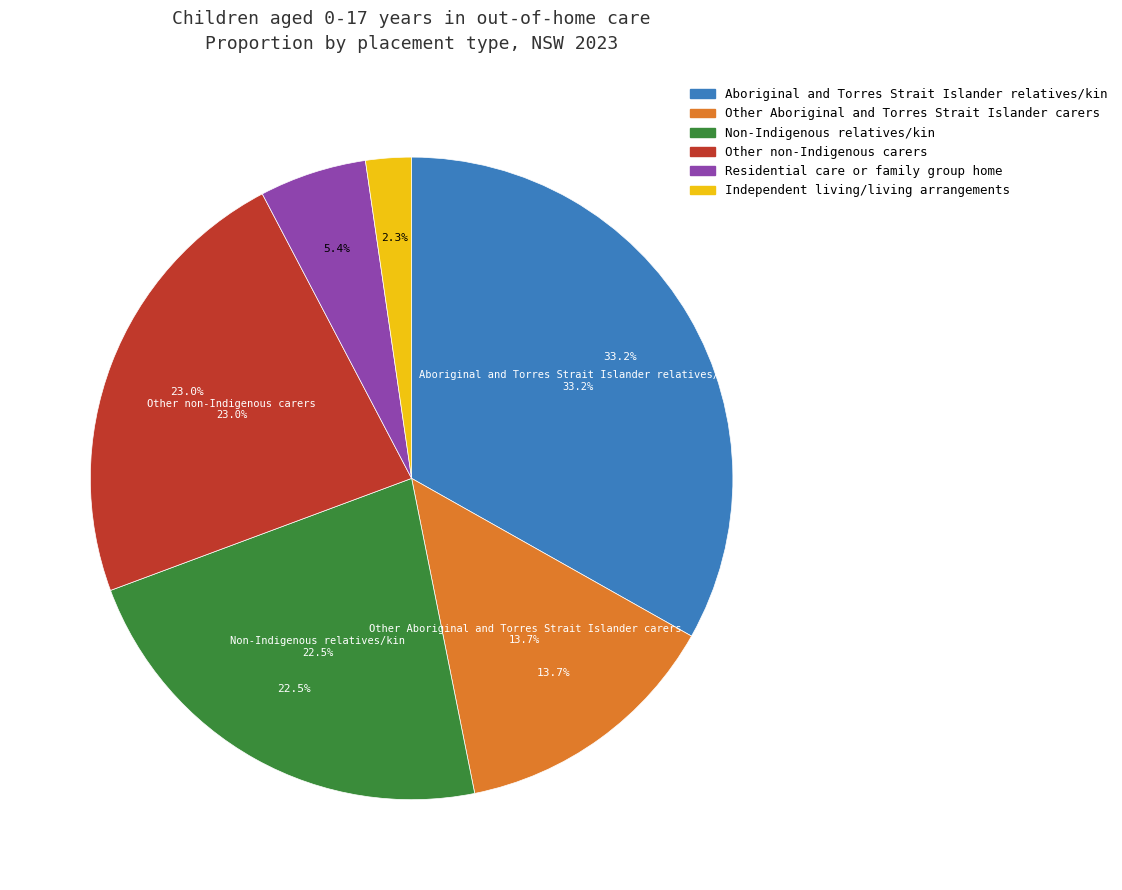

What is the change in value from Aboriginal and Torres Strait Islander relatives/kin to Other Aboriginal and Torres Strait Islander carers?

-19.5